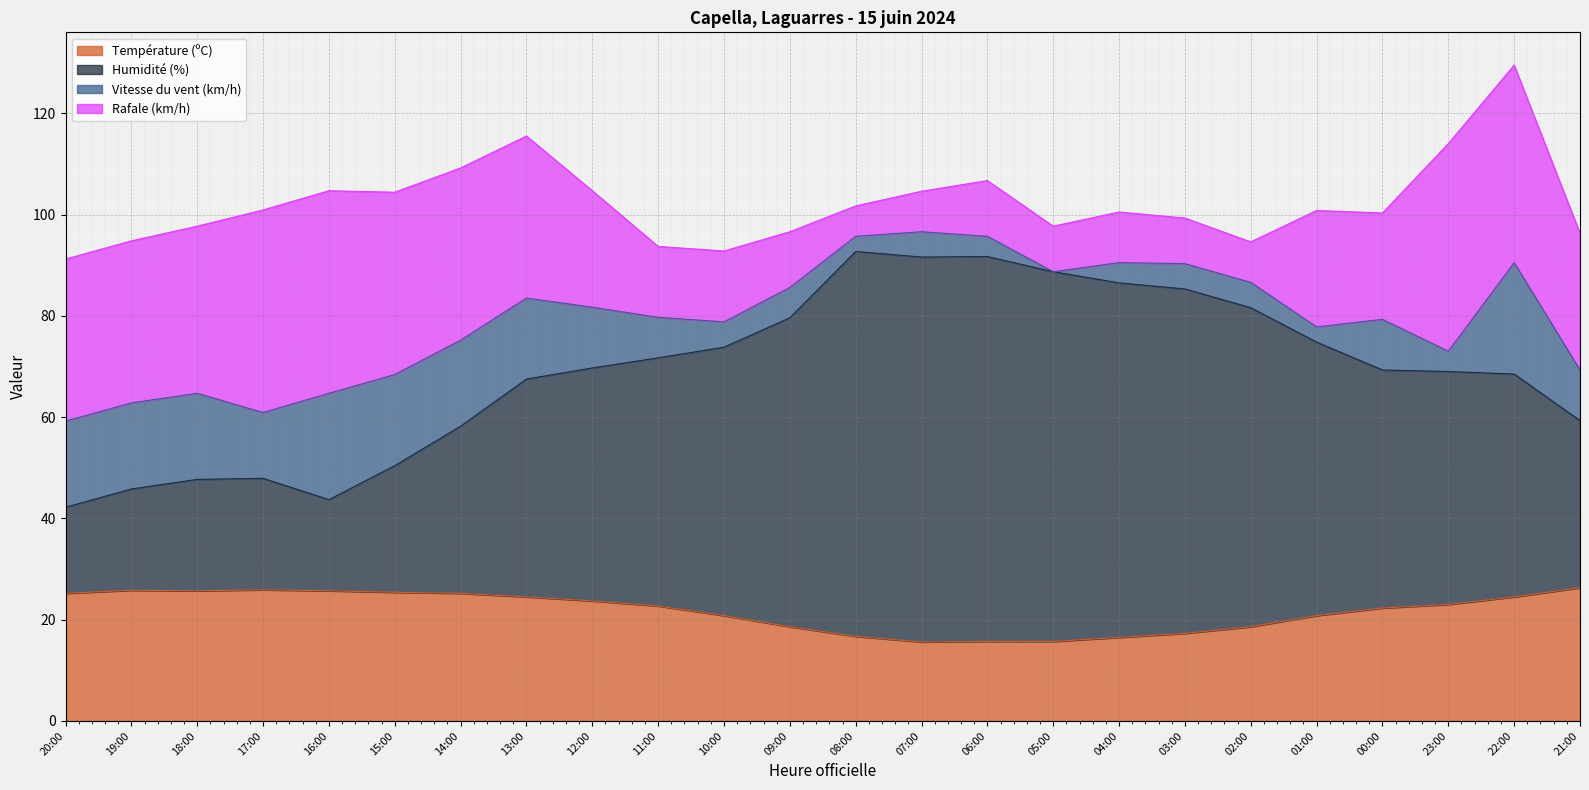

At which label does Température (ºC) reach its minimum?

07:00